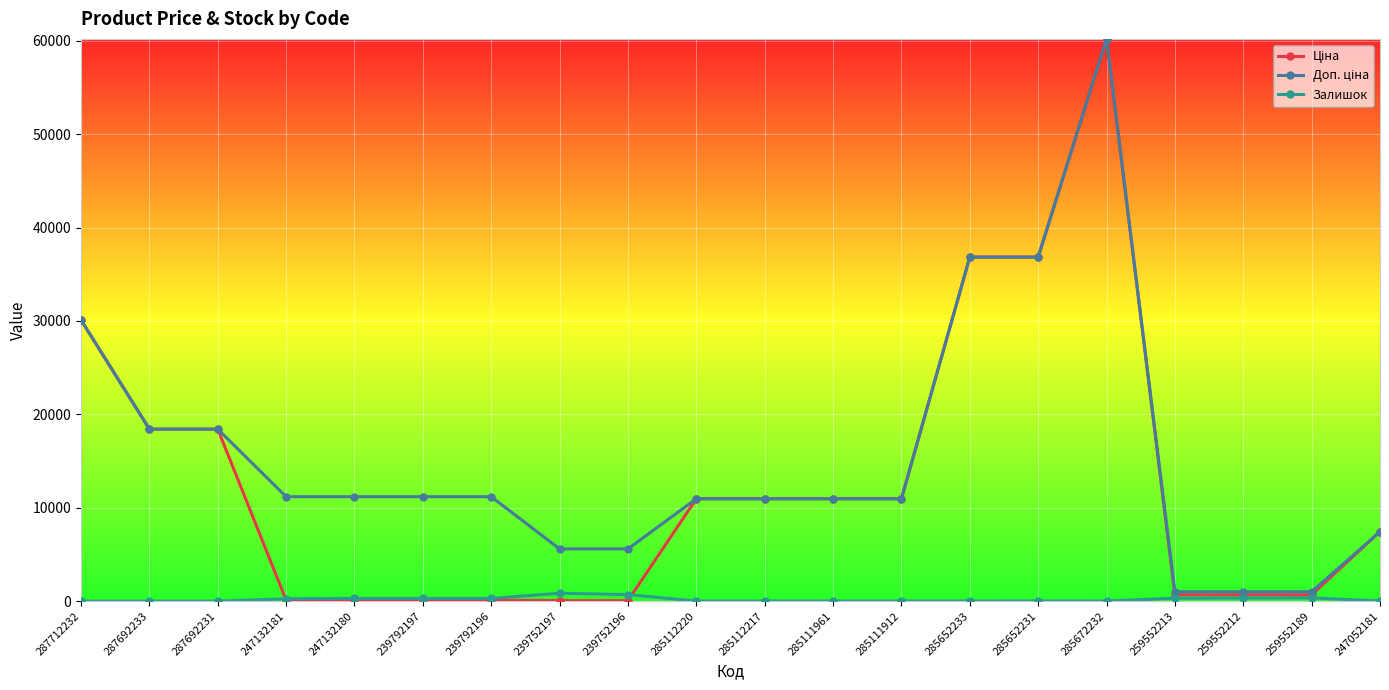

At how many categories does at least one series exceed 9283?

14